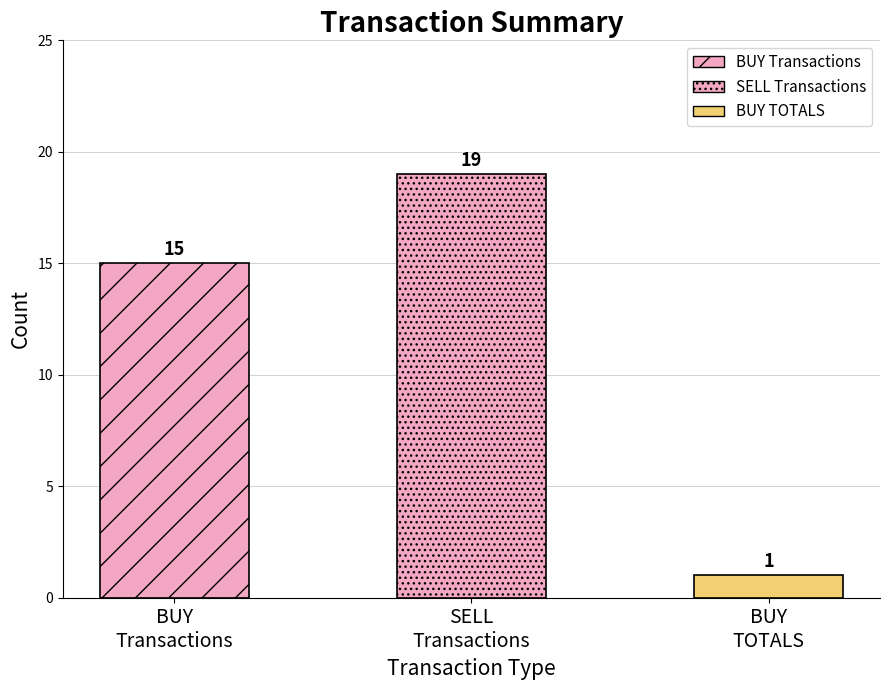

How many bars are there in total?

3